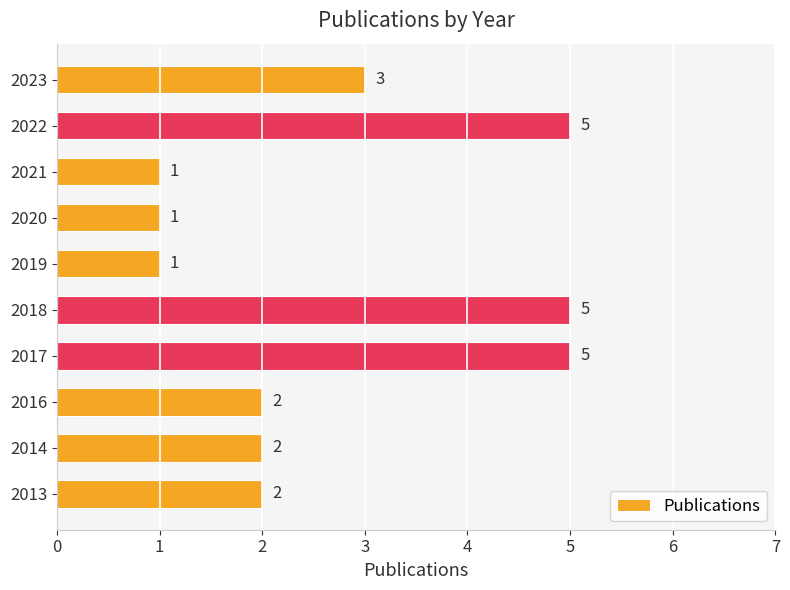

Reading bottom to top, transcribe all the data shown in this chart.

2	2	2	5	5	1	1	1	5	3